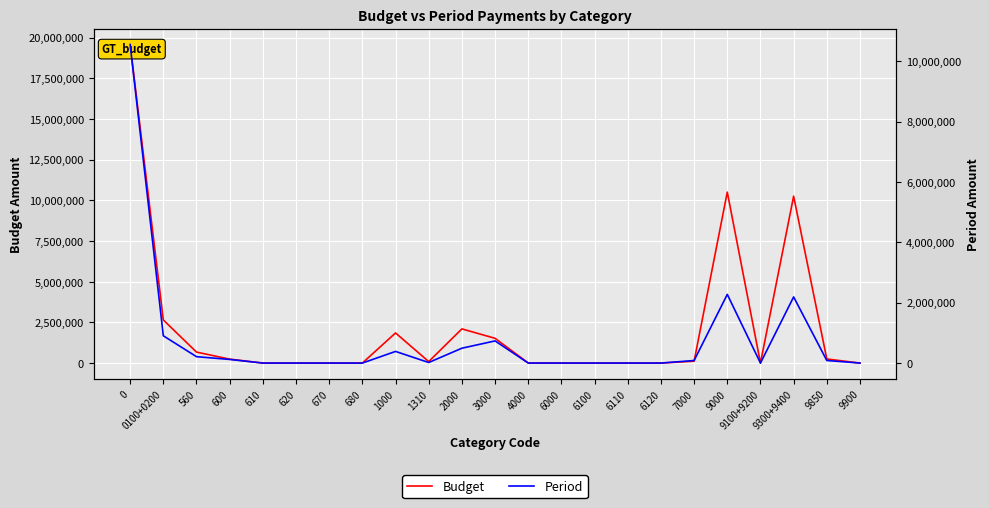

Rank the series by their average value, from lowest to highest.

Period, Budget